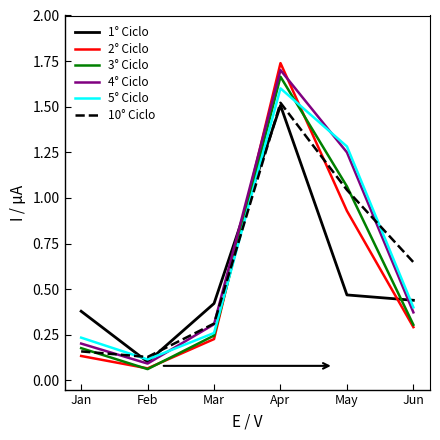

True or false: 5° Ciclo has a value of 0.3 at Mar.

True